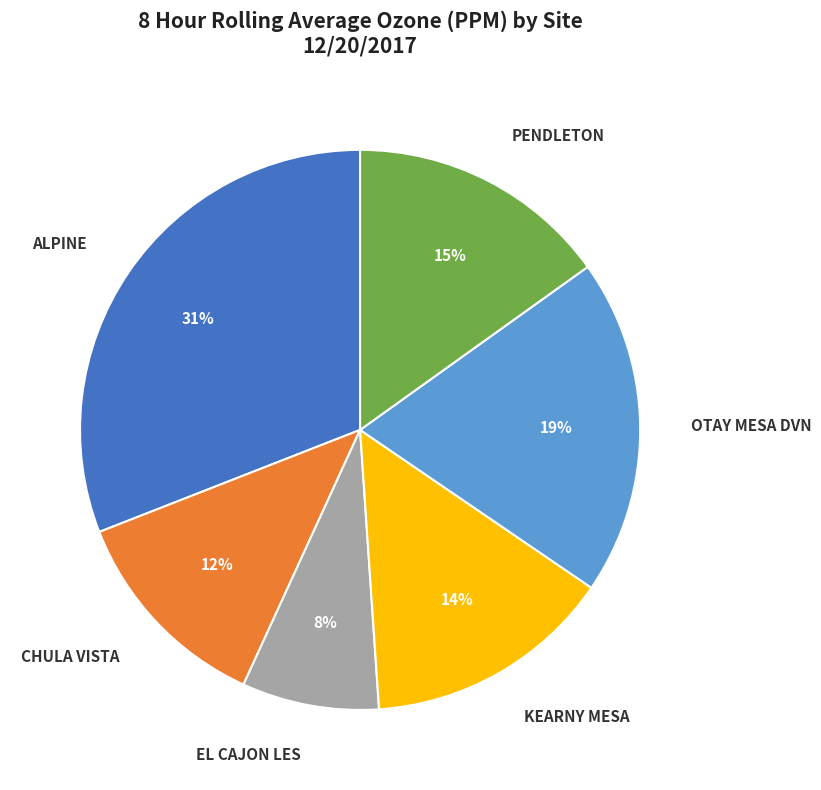

Is there a majority slice in this chart?

No